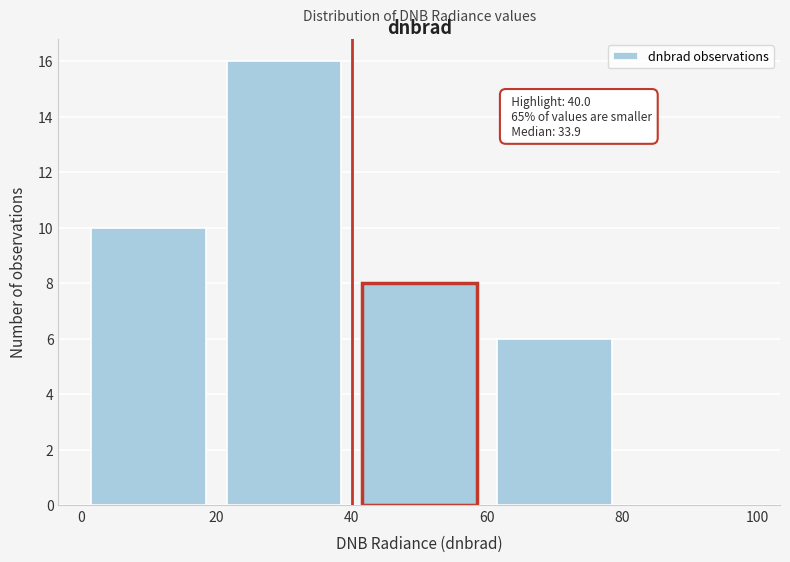

Which range on the x-axis has the tallest bar?

20 to 40